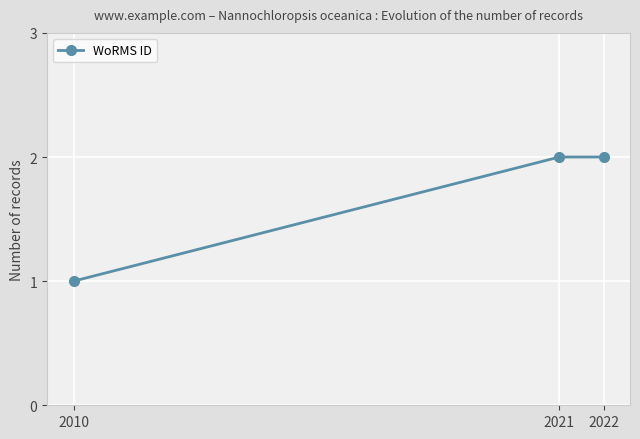

What is the sum of the values at 2022 and 2010?

3